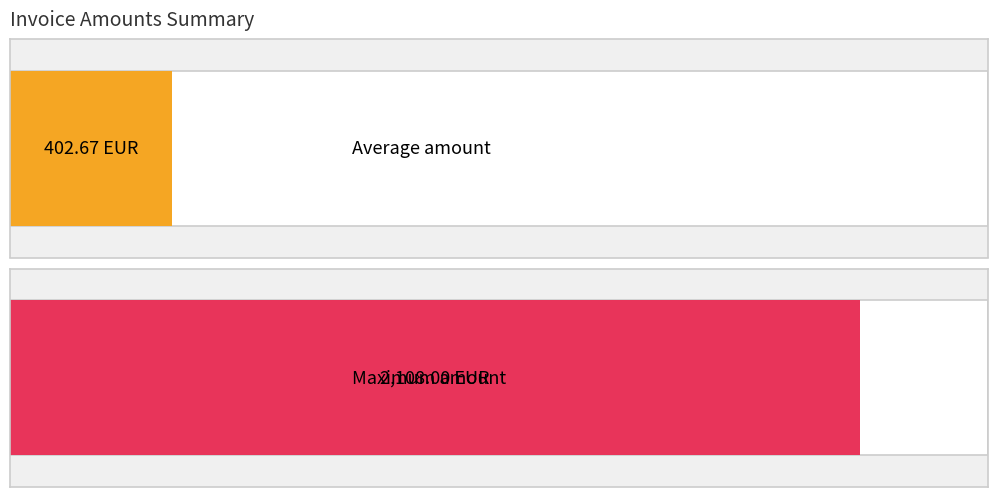

What is the difference between the maximum and minimum values?

2086.6